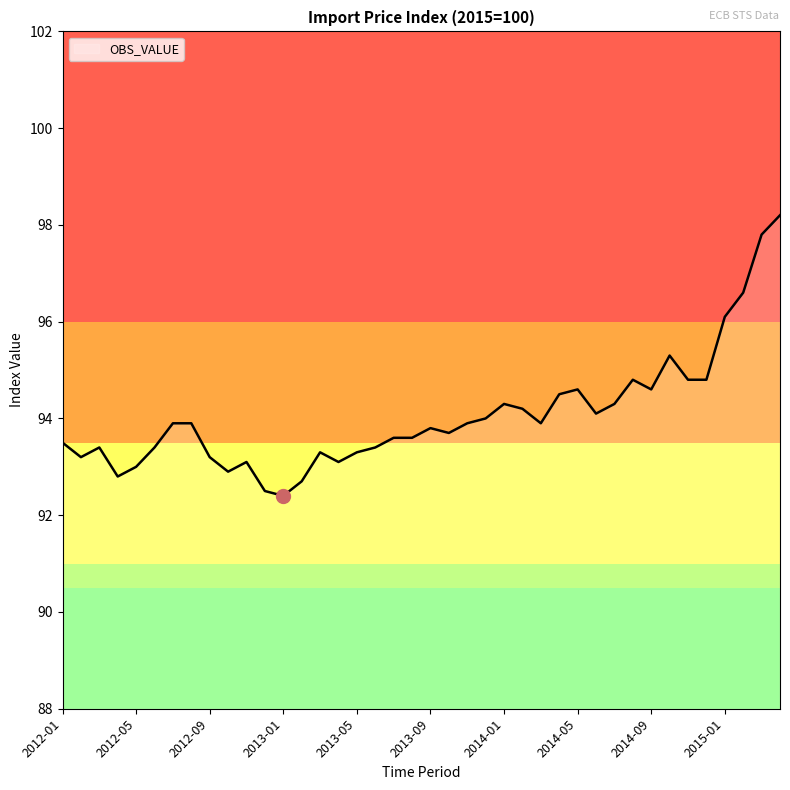

What is the minimum value shown in the chart?

92.4